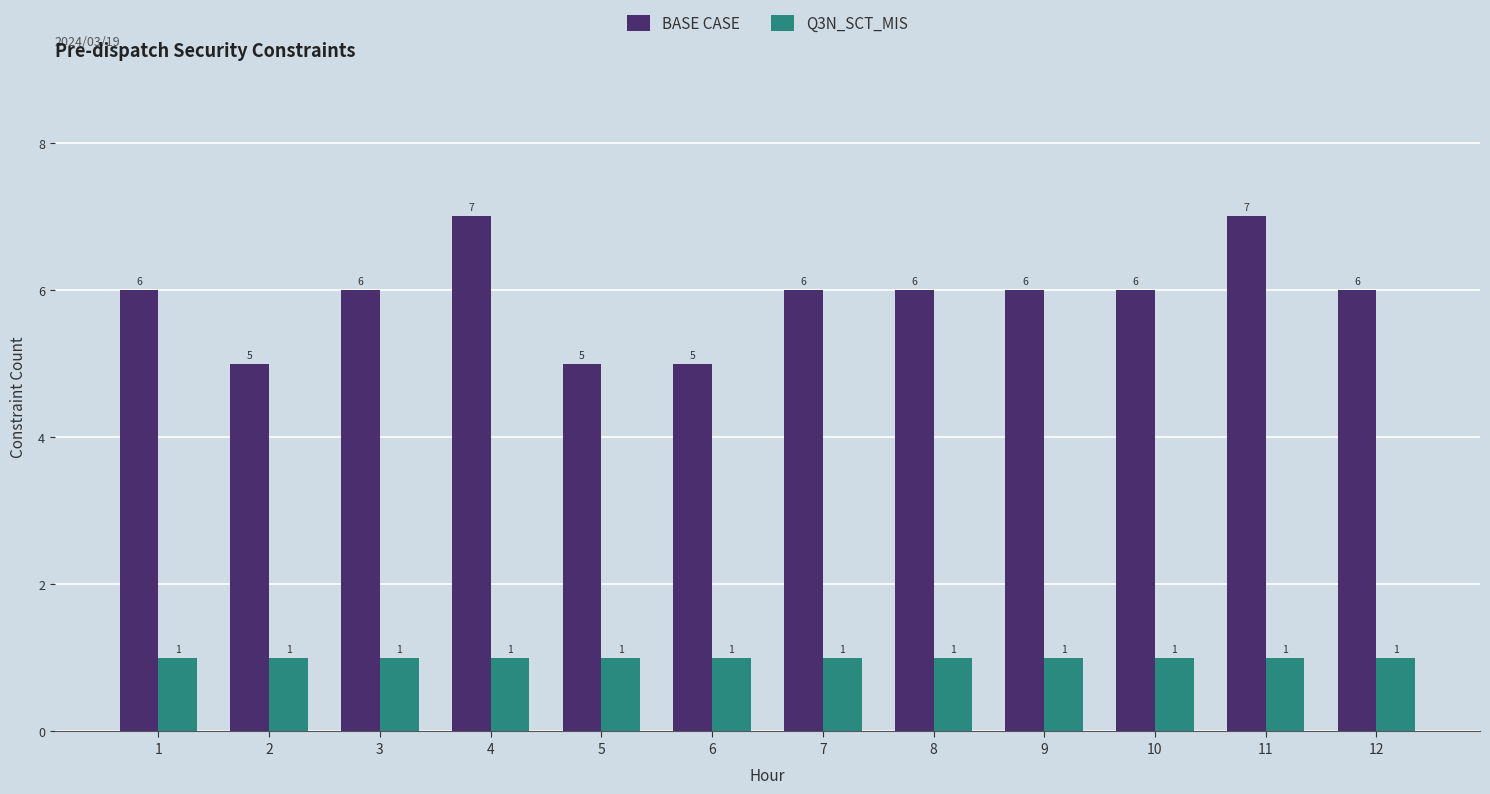

Which series has the largest total across all categories?

BASE CASE